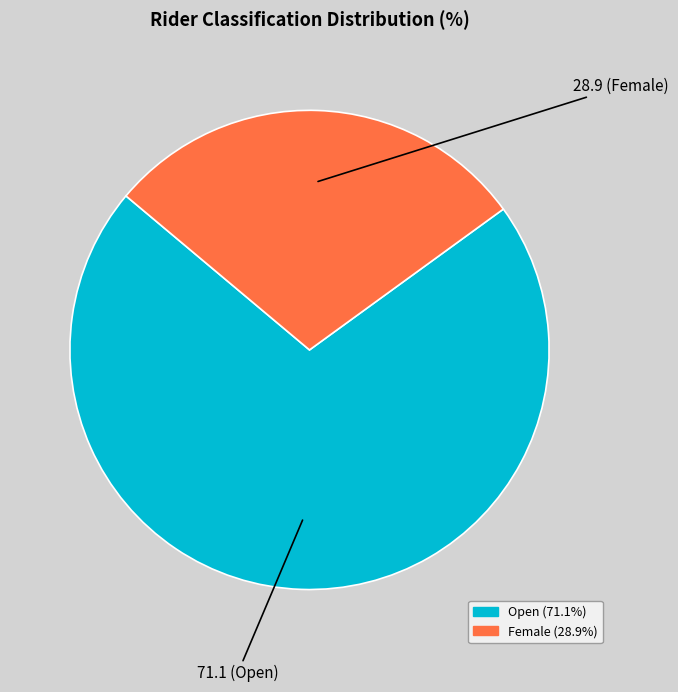

Combined, do Female and Open account for over 50%?

Yes